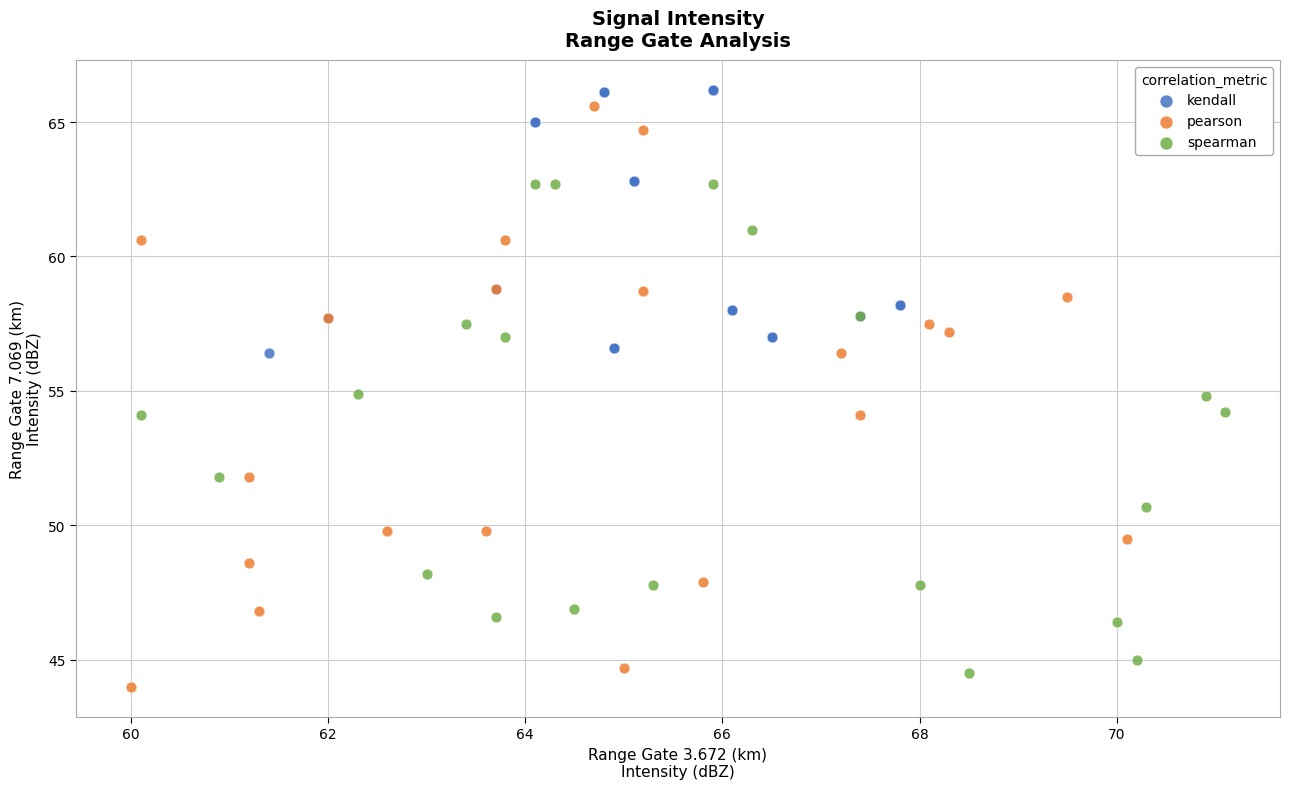

Which series has the largest Y range (max minus min)?

pearson